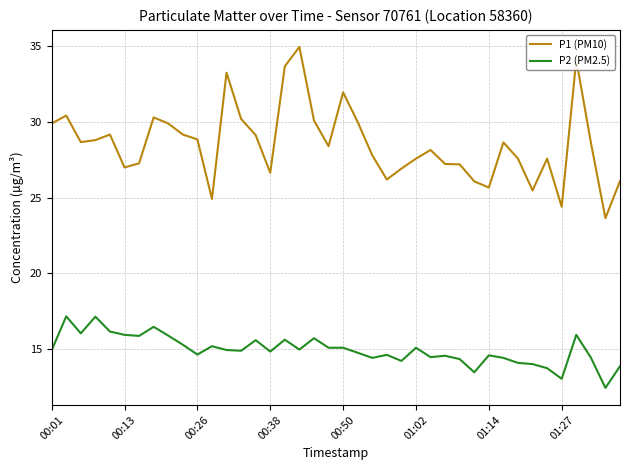

Is this an area chart (filled region under the line)?

No